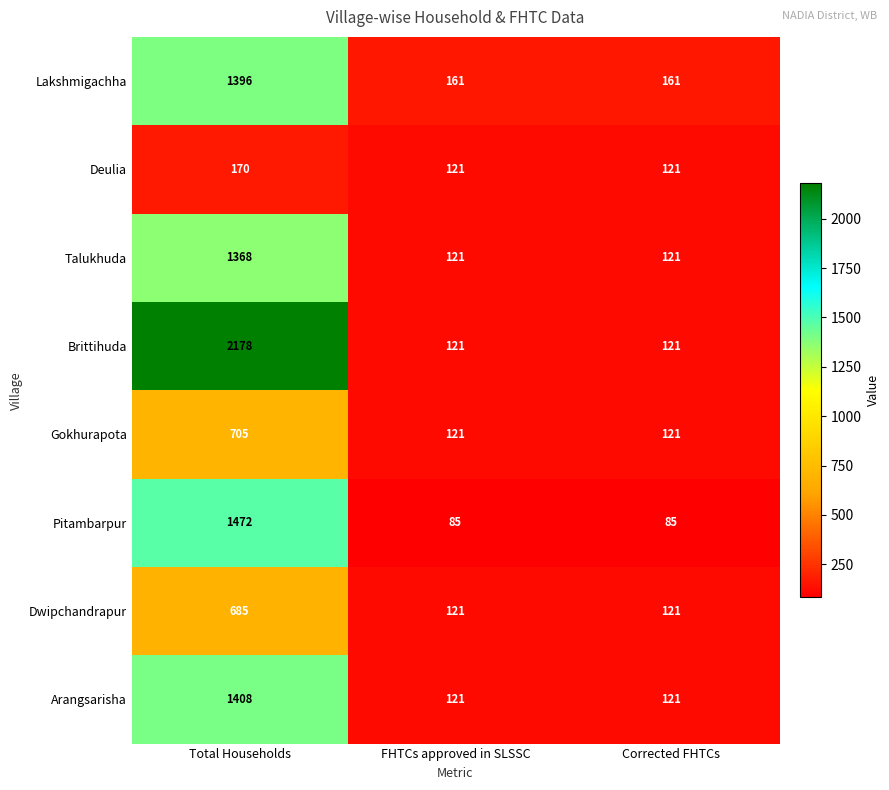

Which series has the largest total across all categories?

Brittihuda